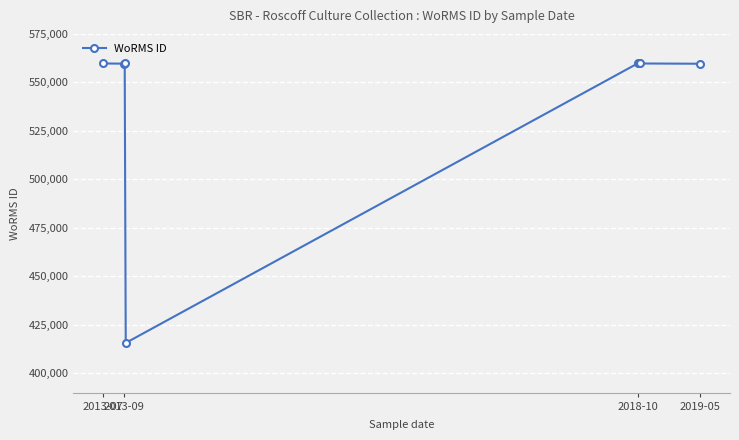

What is the smallest value displayed?

415634